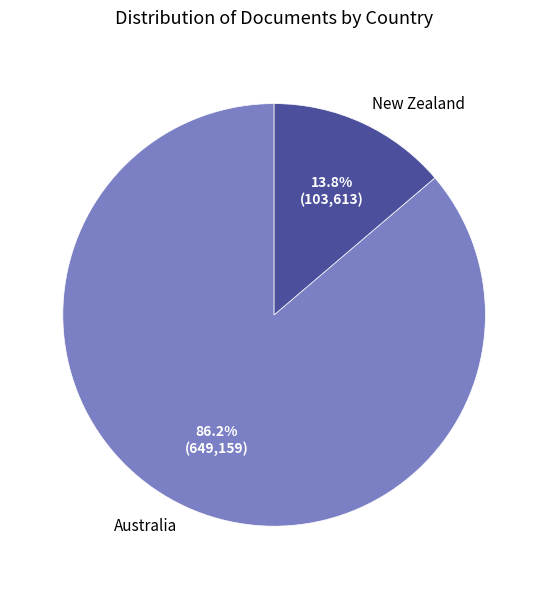

Which category has the biggest portion of the pie?

Australia